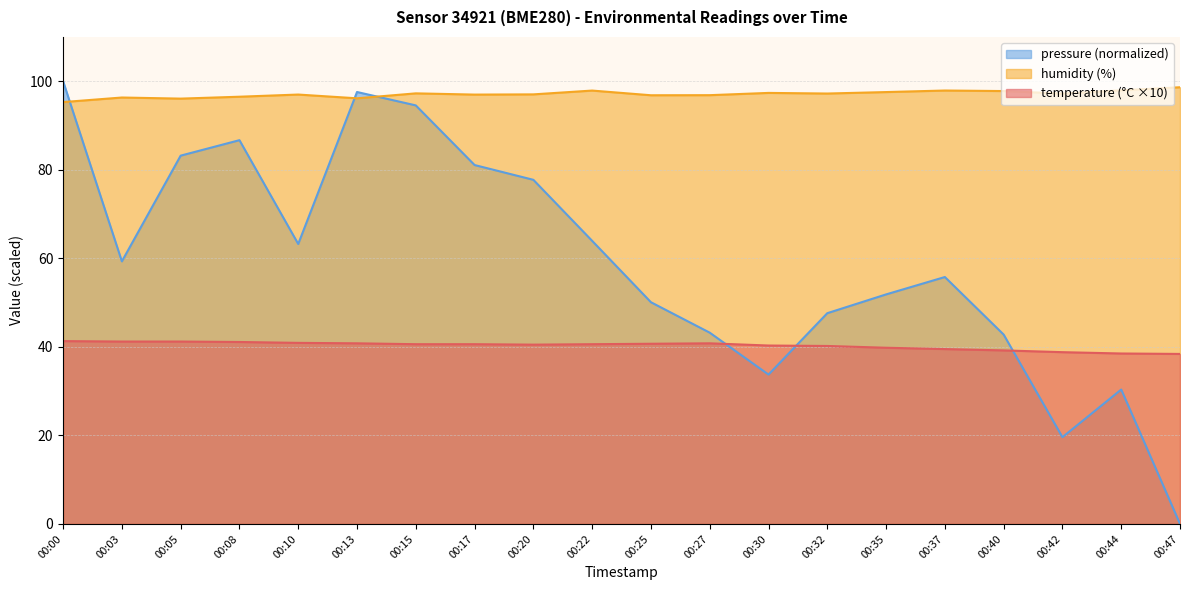

Reading left to right, what are all the values shown in this chart?

temperature: 41.3	41.2	41.2	41.1	40.9	40.8	40.6	40.6	40.5	40.6	40.7	40.8	40.3	40.2	39.8	39.5	39.2	38.8	38.5	38.4
humidity: 95.3	96.3	96.1	96.5	97.0	96.1	97.3	97.0	97.0	97.9	96.8	96.8	97.4	97.2	97.5	97.9	97.8	97.2	97.9	98.6
pressure_norm: 100.0	59.3	83.2	86.7	63.2	97.6	94.5	81.1	77.7	63.9	50.1	43.2	33.7	47.6	51.8	55.8	42.8	19.6	30.4	0.0